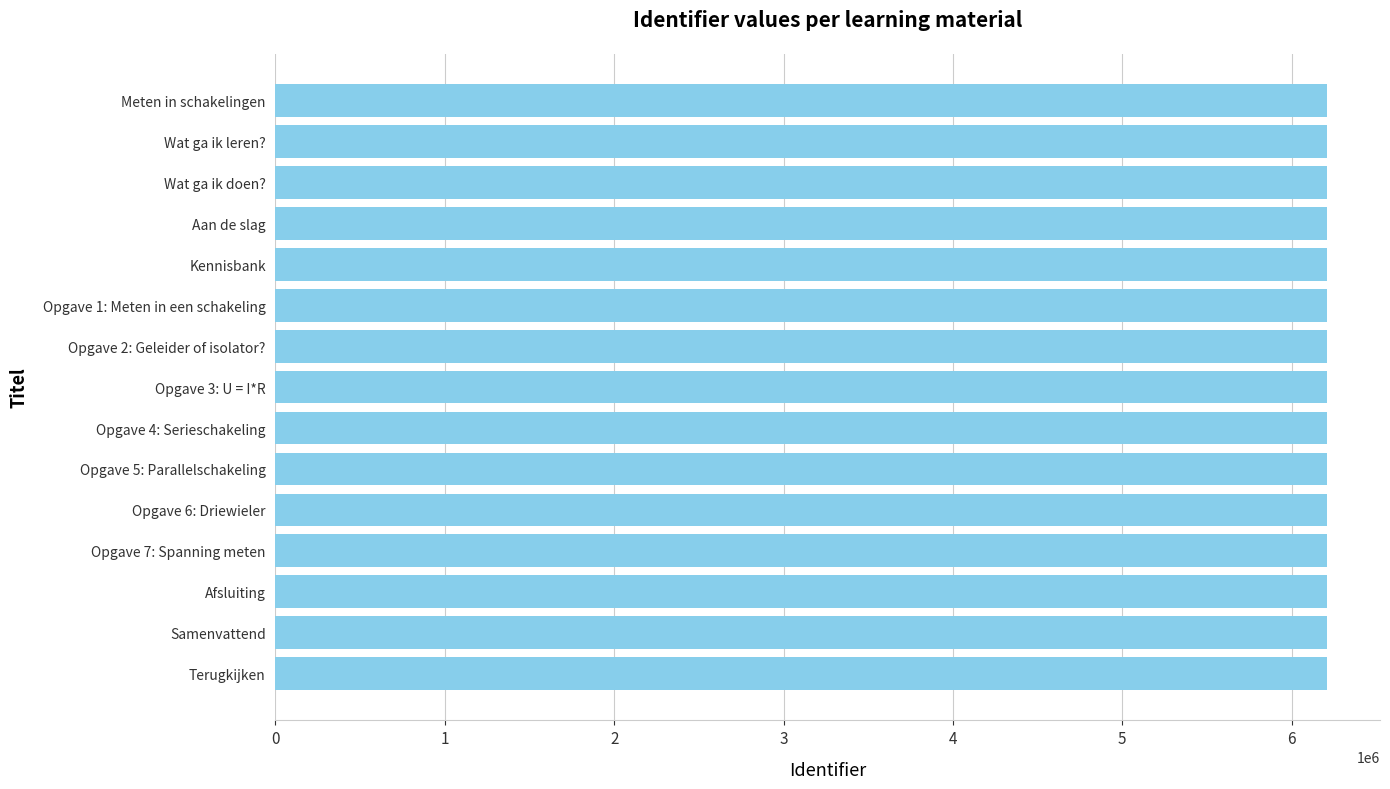

Approximately how many times larger is the value at Aan de slag compared to Afsluiting?

1.0